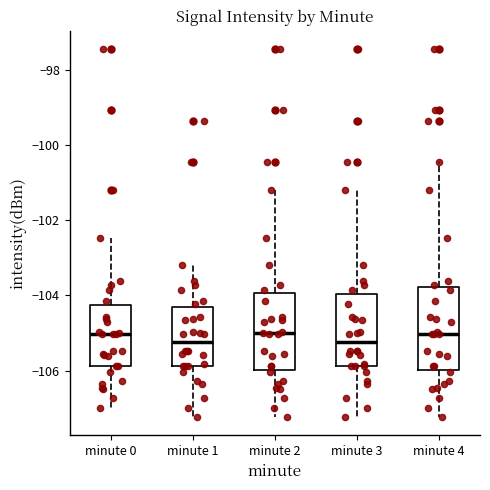

Reading left to right, transcribe this box plot: for each box, give where its median line is, the range the box spans, and where its two whiskers end, as read against the y-axis. The values are not printed on the chart, so give them approximately, as read against the axis.

minute 0: median -105.0, box -105.8 to -104.2, whiskers -107.0 to -102.4
minute 1: median -105.2, box -105.8 to -104.4, whiskers -107.2 to -103.2
minute 2: median -105.0, box -106.0 to -104.0, whiskers -107.2 to -101.2
minute 3: median -105.2, box -105.8 to -104.0, whiskers -107.2 to -101.2
minute 4: median -105.0, box -106.0 to -103.8, whiskers -107.2 to -100.4